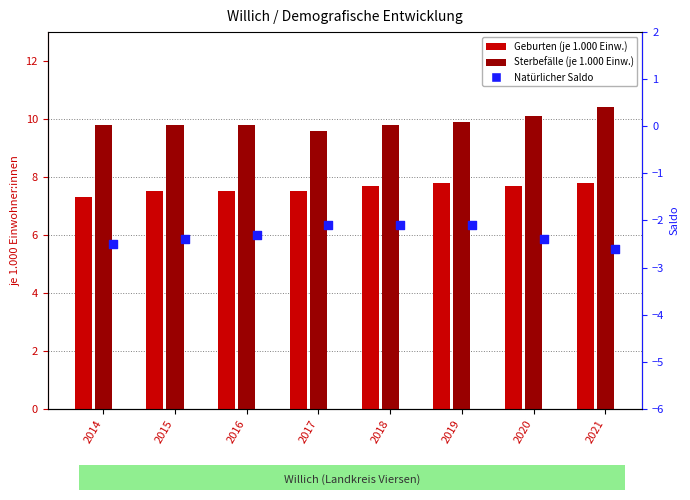

Which series reaches the minimum Y coordinate?

Natürlicher Saldo